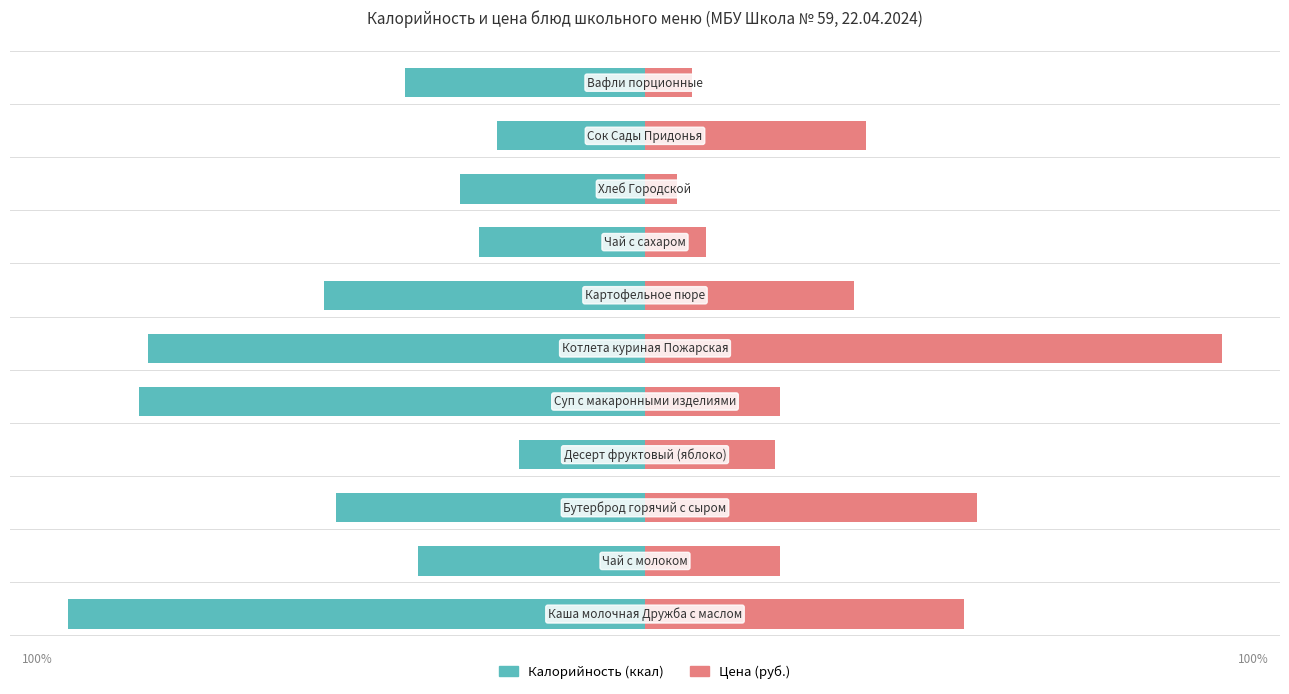

Are the bars horizontal?

Yes